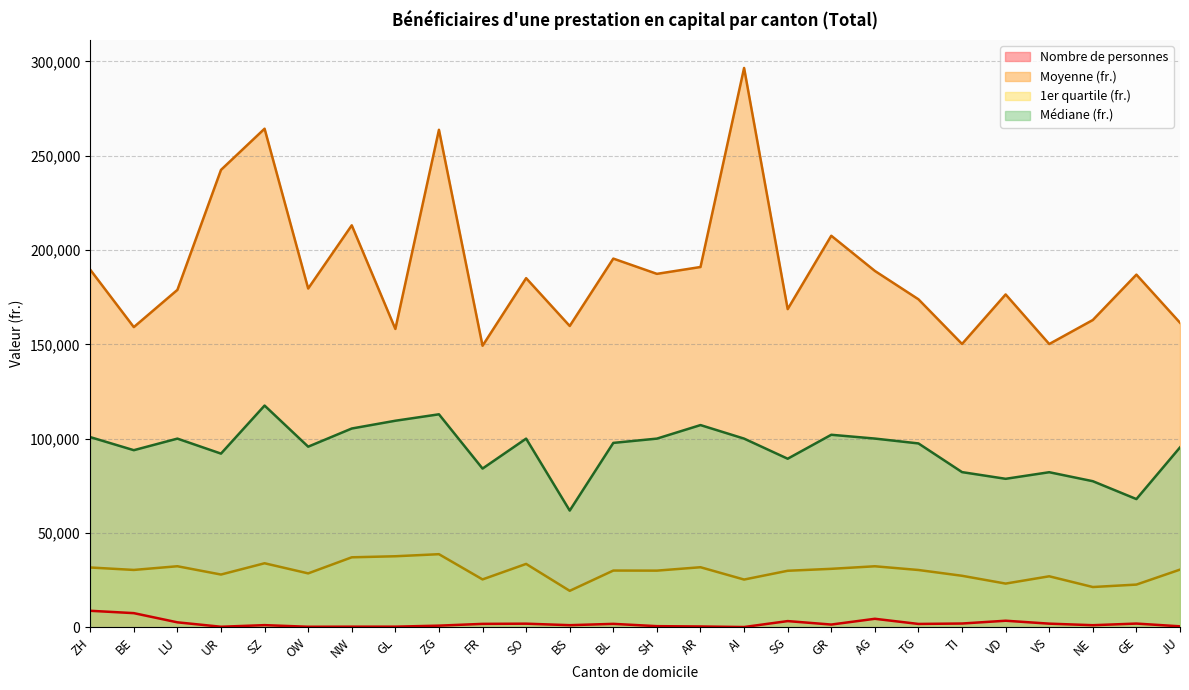

Is it true that Nombre de personnes equals 368.1 at UR?

False